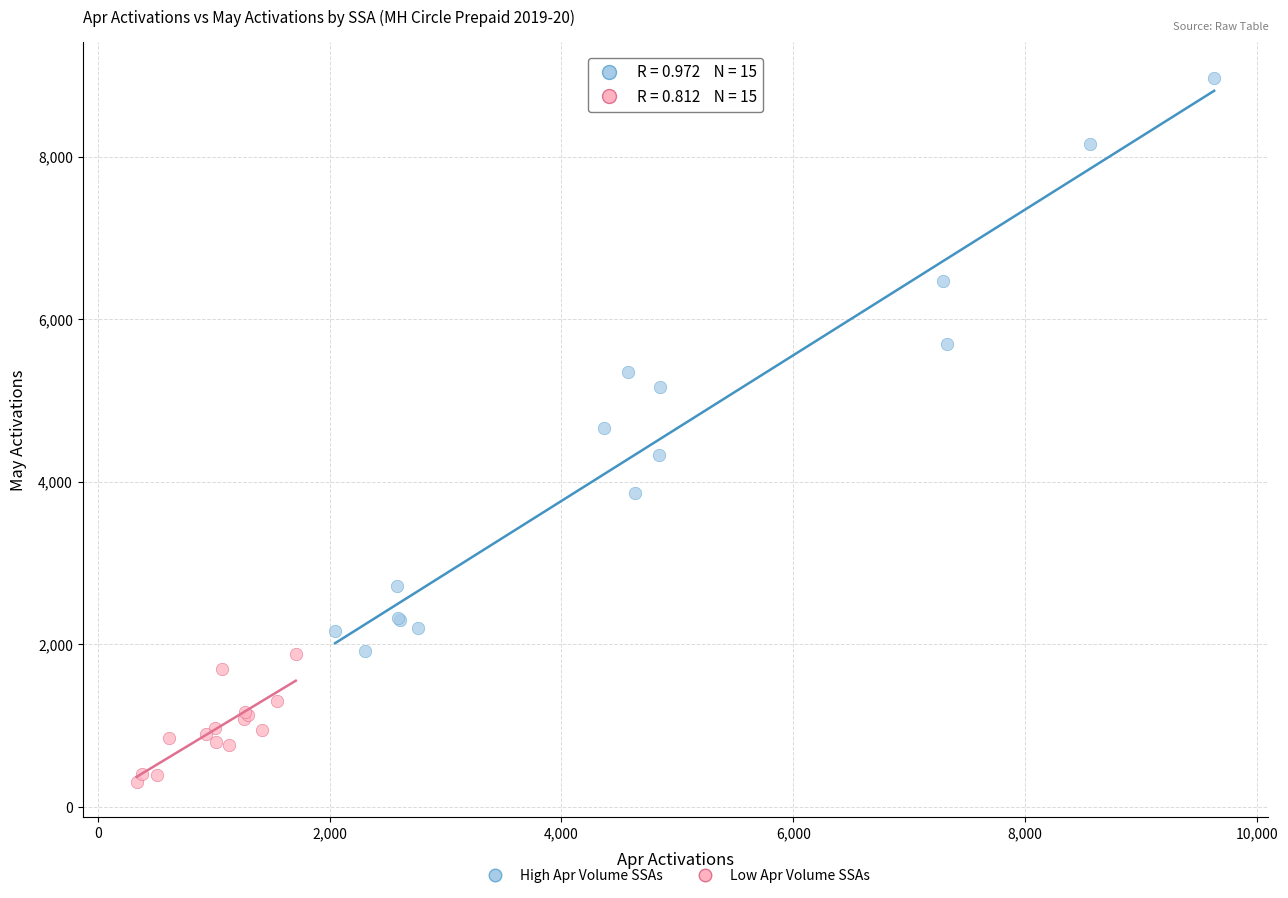

Which series contains the lowest Y value?

Low Apr Volume SSAs